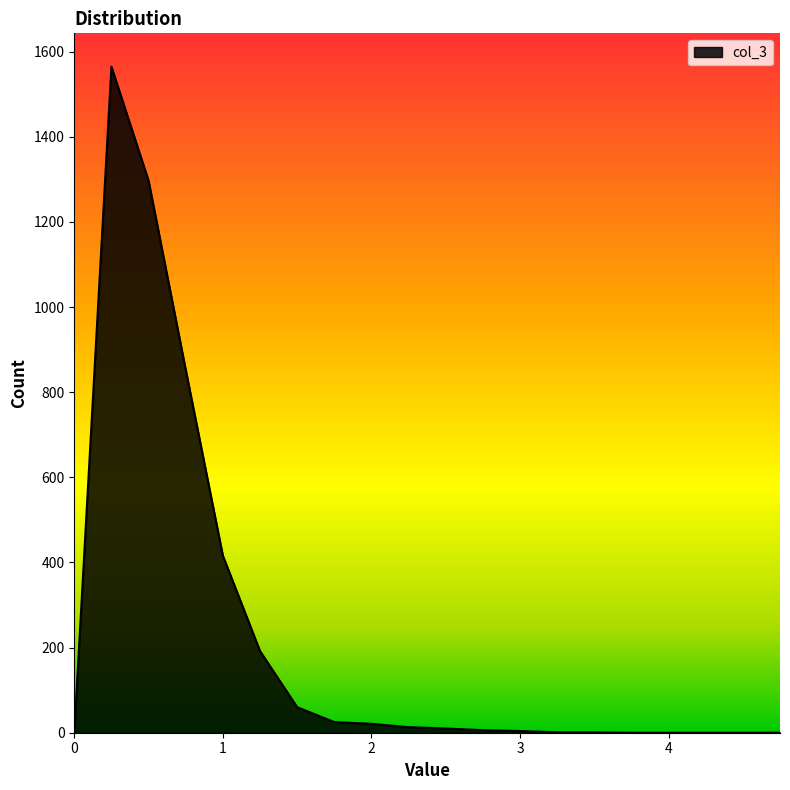

What is the greatest value displayed?

1565